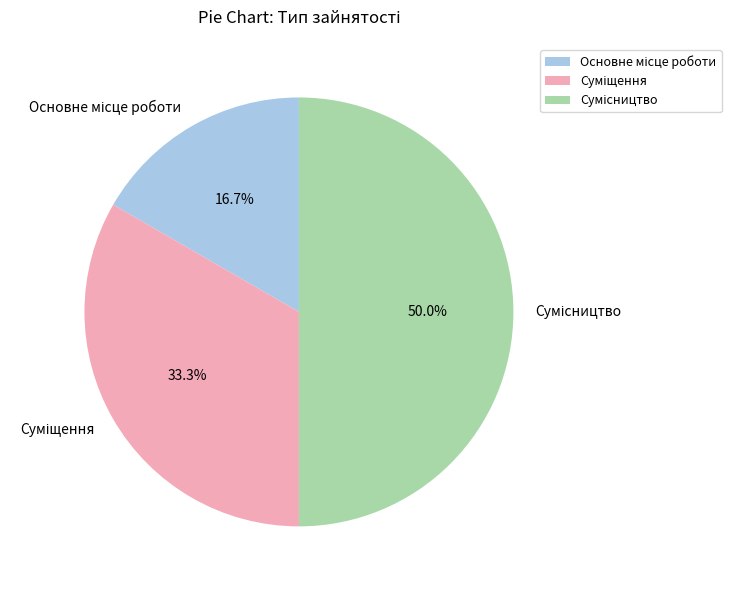

Which category has the smallest portion of the pie?

Основне місце роботи